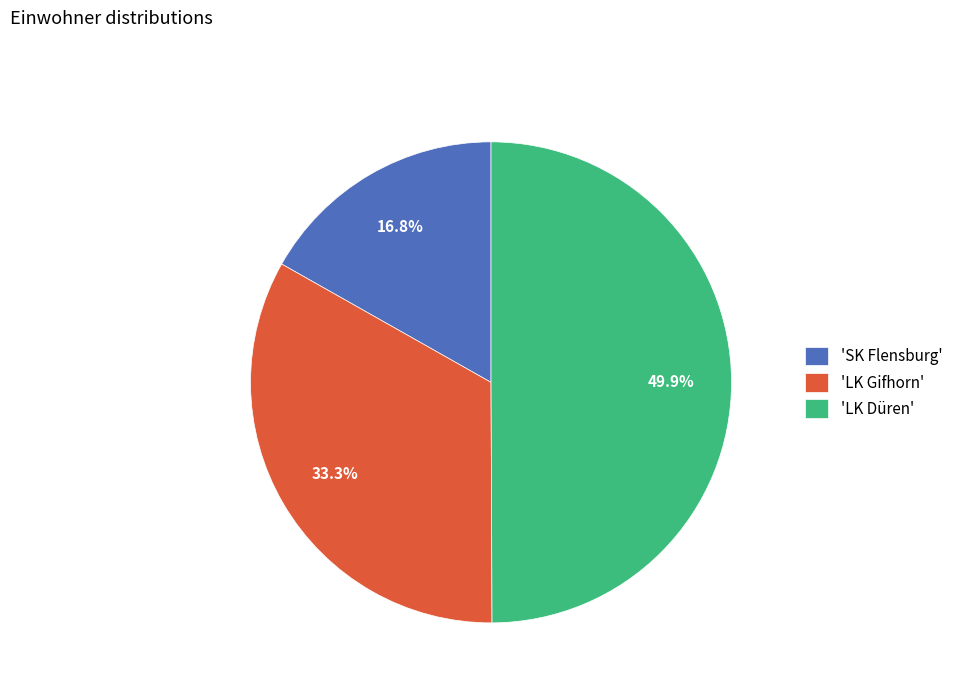

Does 'LK Gifhorn' account for over 50% of the chart?

No